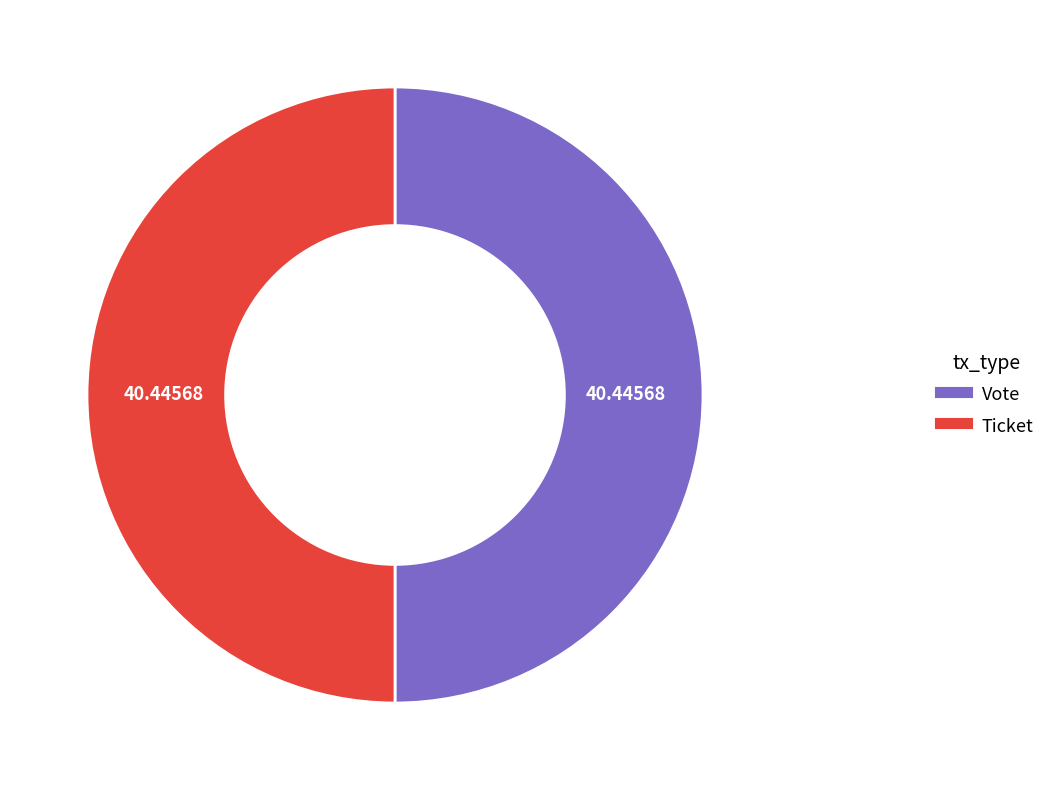

What is the ratio of the value at Vote to the value at Ticket?

1.0